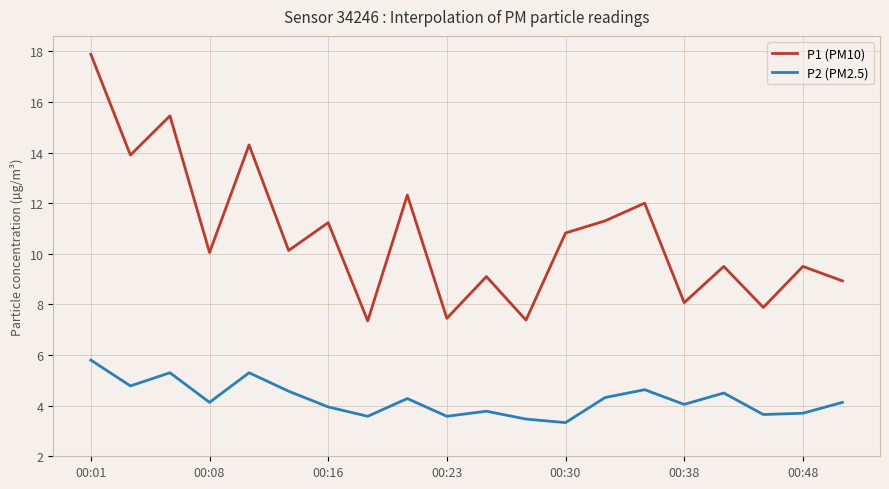

Which series has the largest total across all categories?

P1 (PM10)